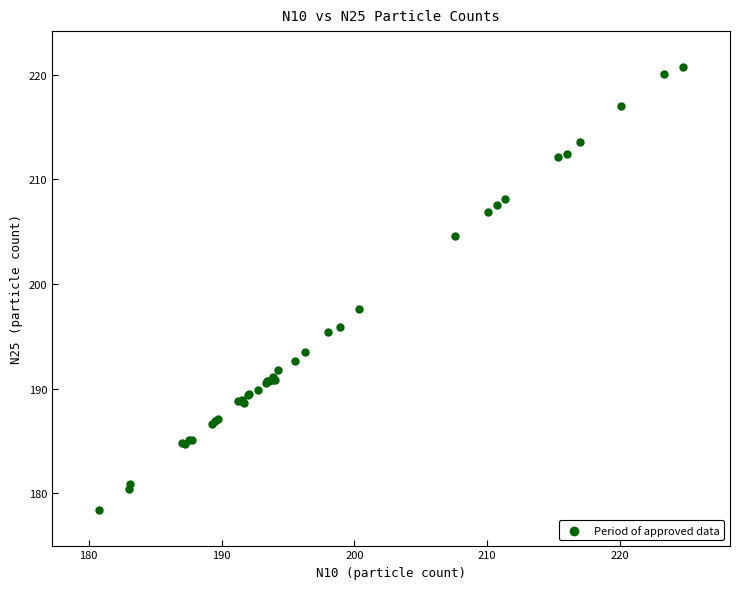

What Y value in the scatter plot is closest to 199?

197.6